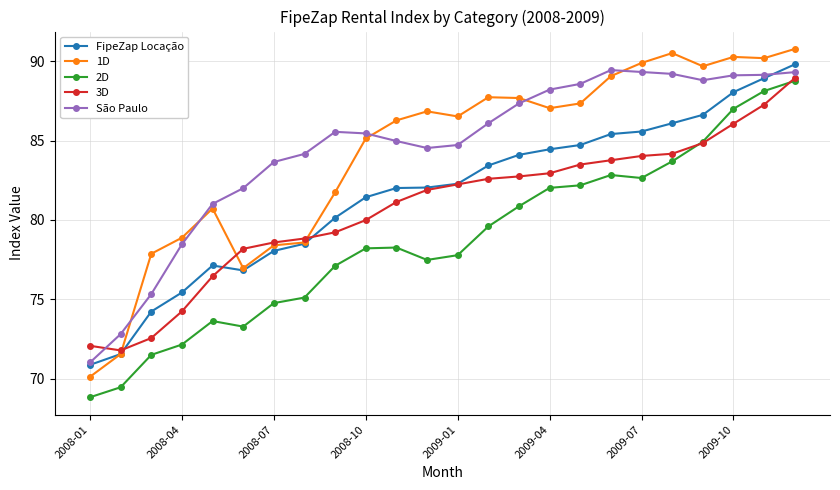

What is the value of the FipeZap Locação point at the 5th from the left?

77.1